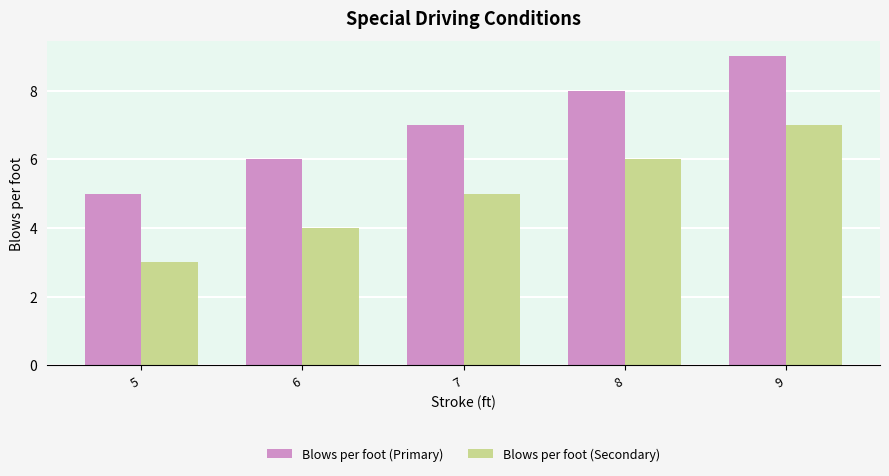

What is the minimum value for Blows per foot (Primary)?

5